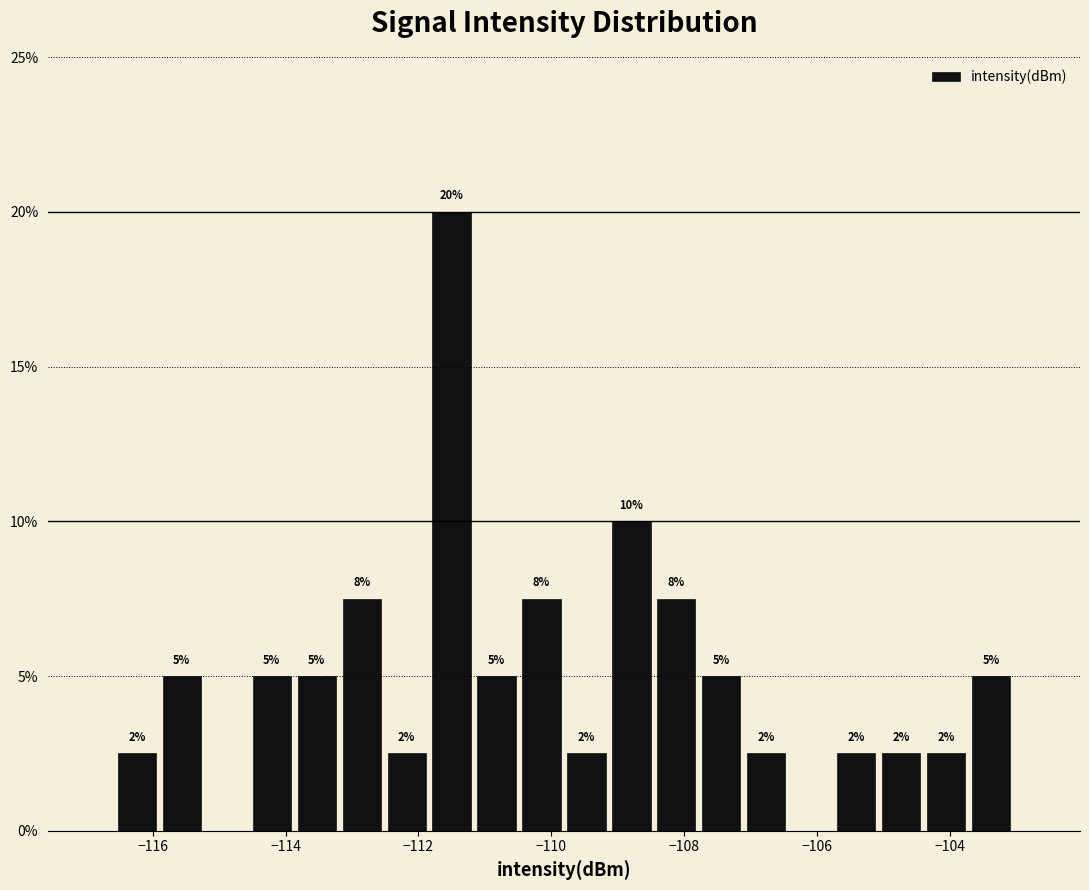

Around what value on the x-axis is the tallest bar? Give the approximate position of its centre, as read against the axis.

-111.6